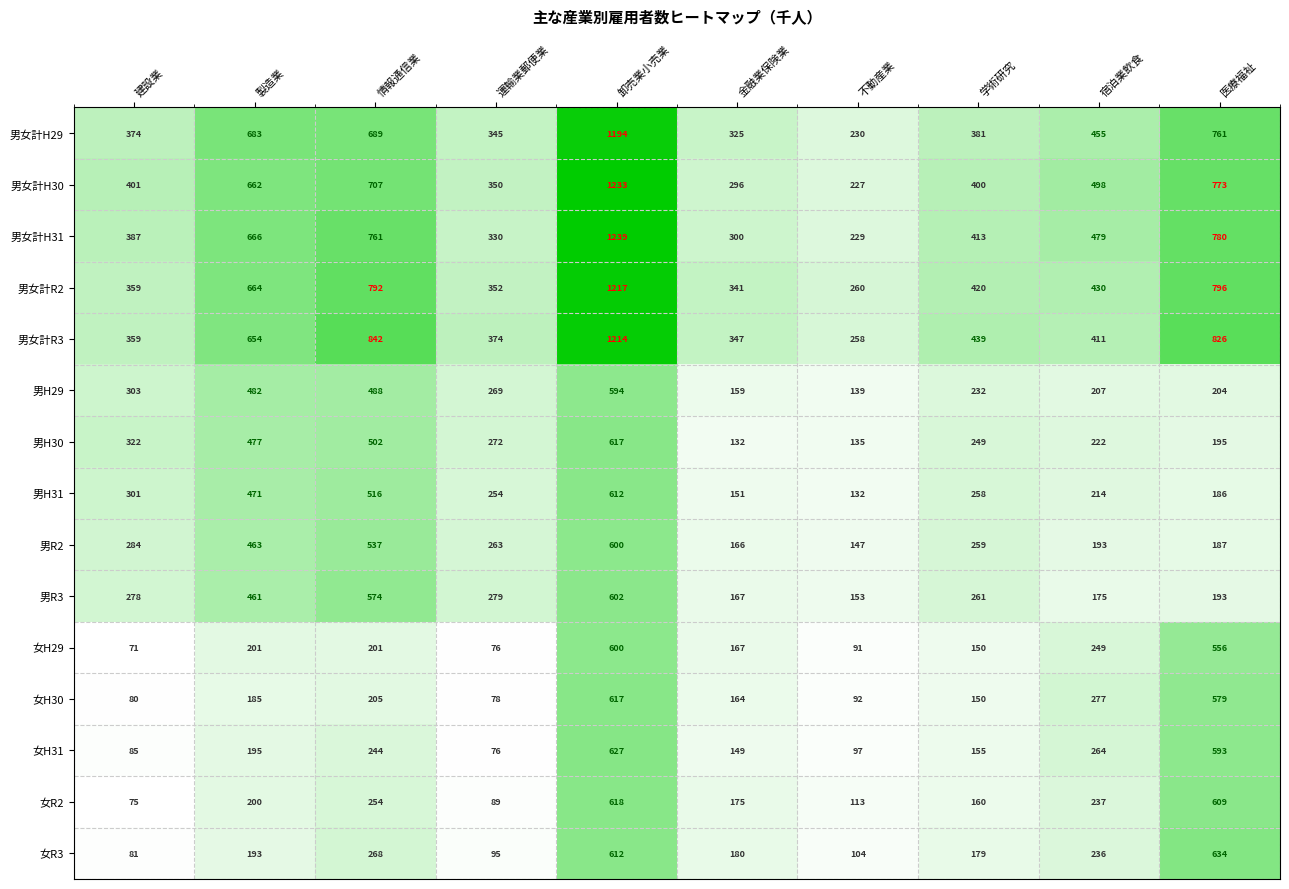

Which series has the largest range (max minus min)?

男女計H31